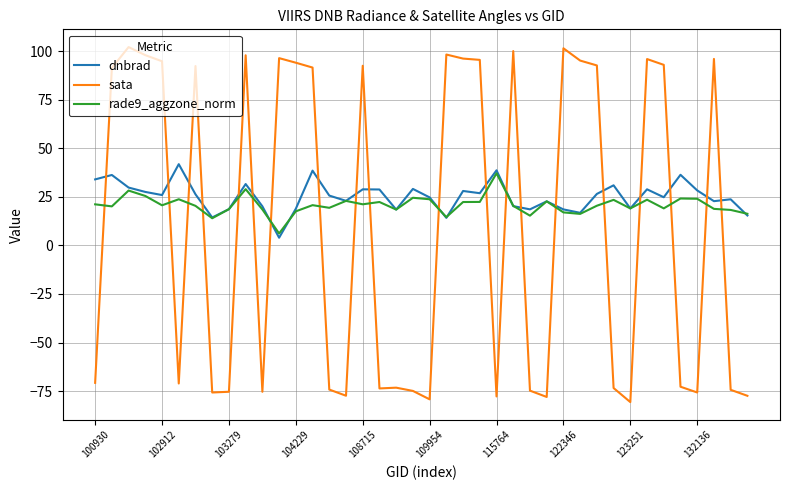

How many lines are shown in the chart?

3